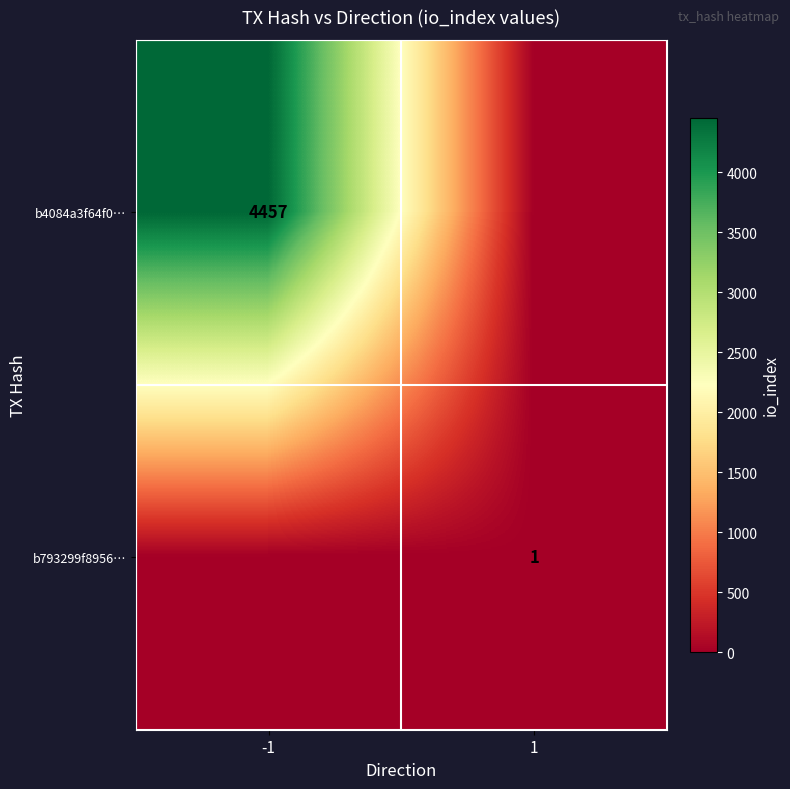

What is the difference between the highest and lowest values at 1?

1